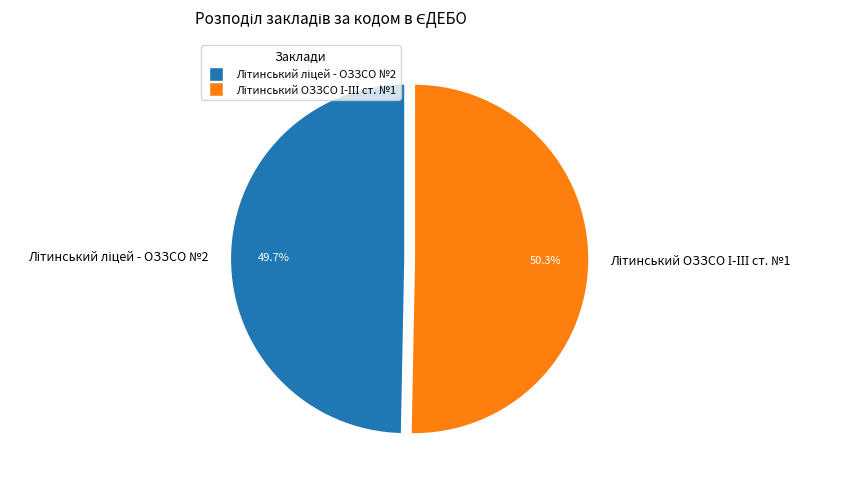

Does any single category account for the majority?

Yes